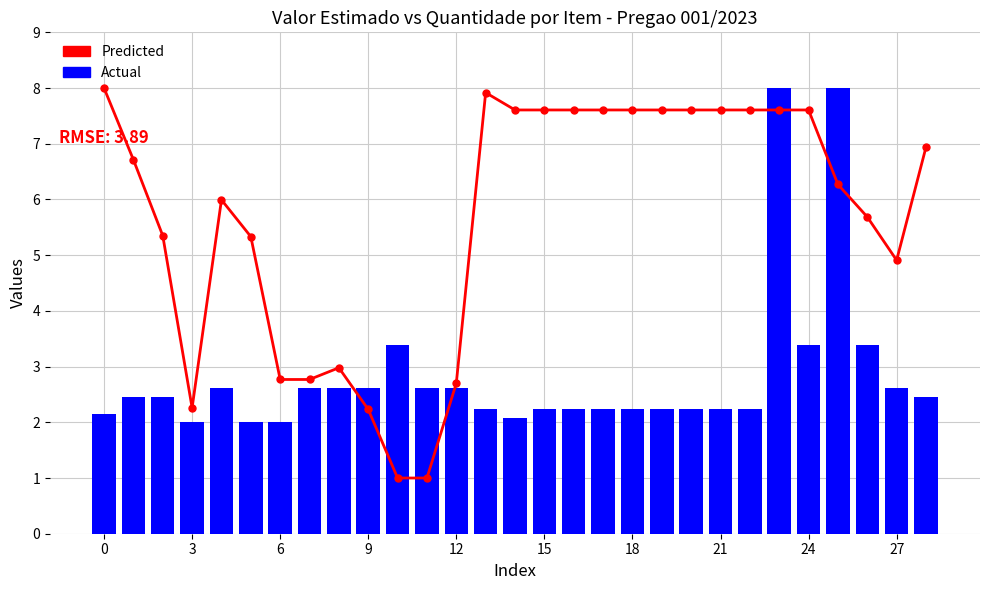

Is it true that Predicted equals 7.6 at 21?

True